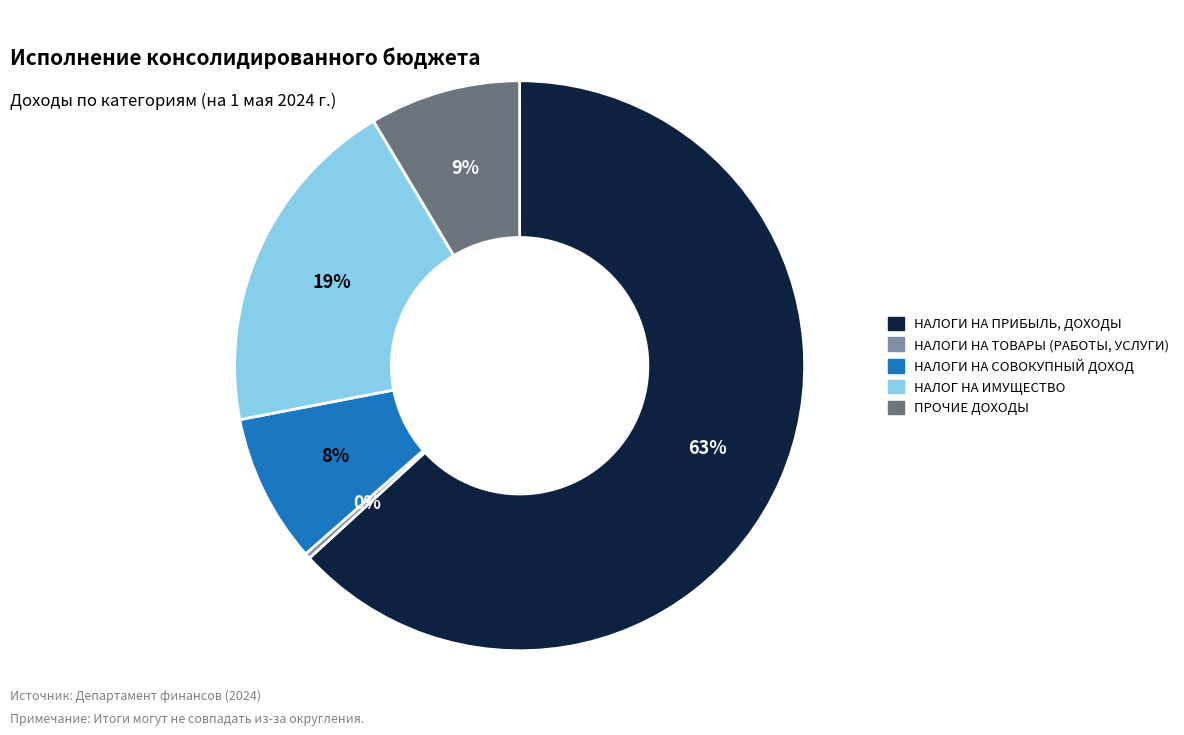

How many slices are in this pie chart?

5